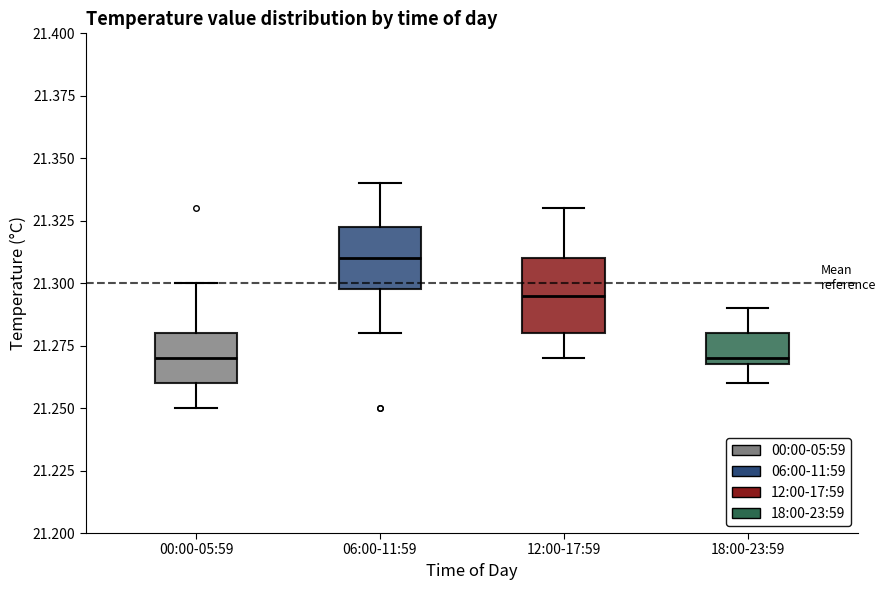

Reading left to right, read every box against the y-axis: the position of its median line, the range the box covers, and the ends of its whiskers. The values are not printed on the chart, so give them approximately, as read against the axis.

00:00-05:59: median 21.270, box 21.260 to 21.280, whiskers 21.250 to 21.300
06:00-11:59: median 21.310, box 21.300 to 21.325, whiskers 21.280 to 21.340
12:00-17:59: median 21.295, box 21.280 to 21.310, whiskers 21.270 to 21.330
18:00-23:59: median 21.270 (just above the box's lower edge), box 21.270 to 21.280, whiskers 21.260 to 21.290